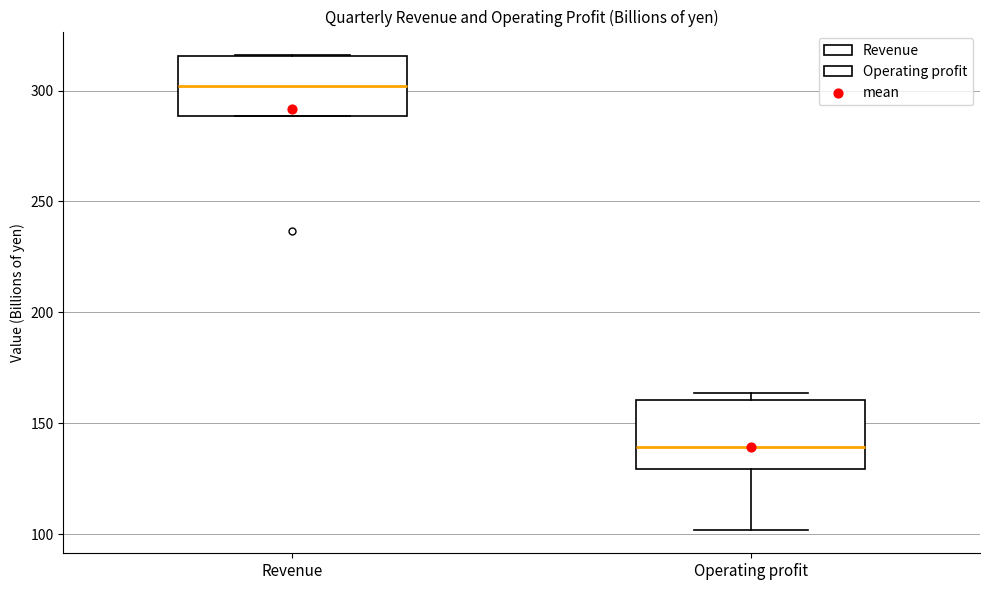

Reading left to right, read every box against the y-axis: the position of its median line, the range the box covers, and the ends of its whiskers. The values are not printed on the chart, so give them approximately, as read against the axis.

Revenue: median 300, box 290 to 315, whiskers 290 to 315
Operating profit: median 140, box 130 to 160, whiskers 100 to 165